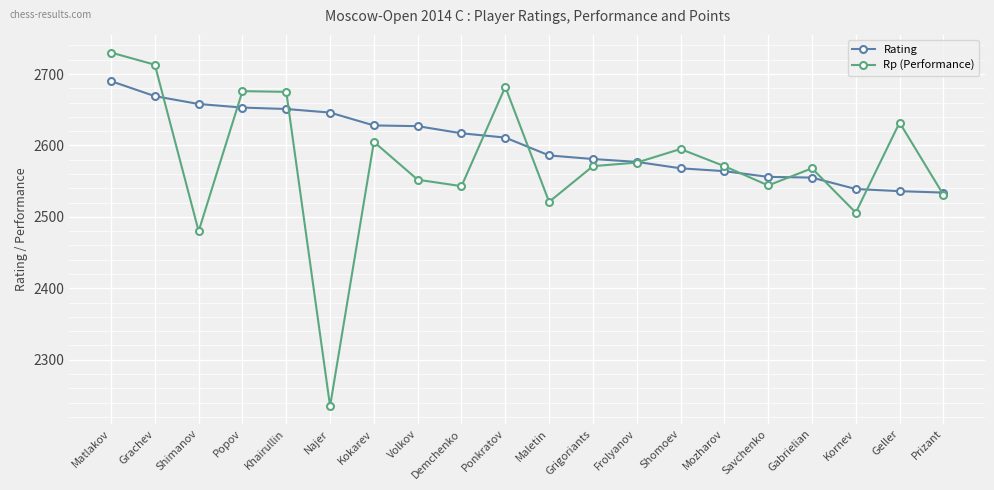

At how many categories does at least one series exceed 2455?

20